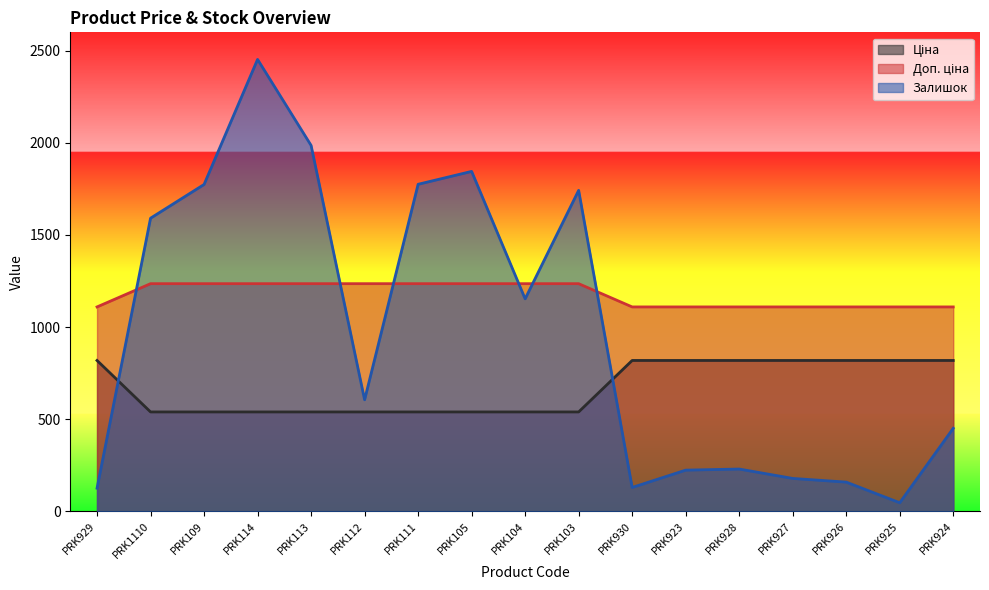

True or false: Доп. ціна and Ціна intersect in this chart.

False